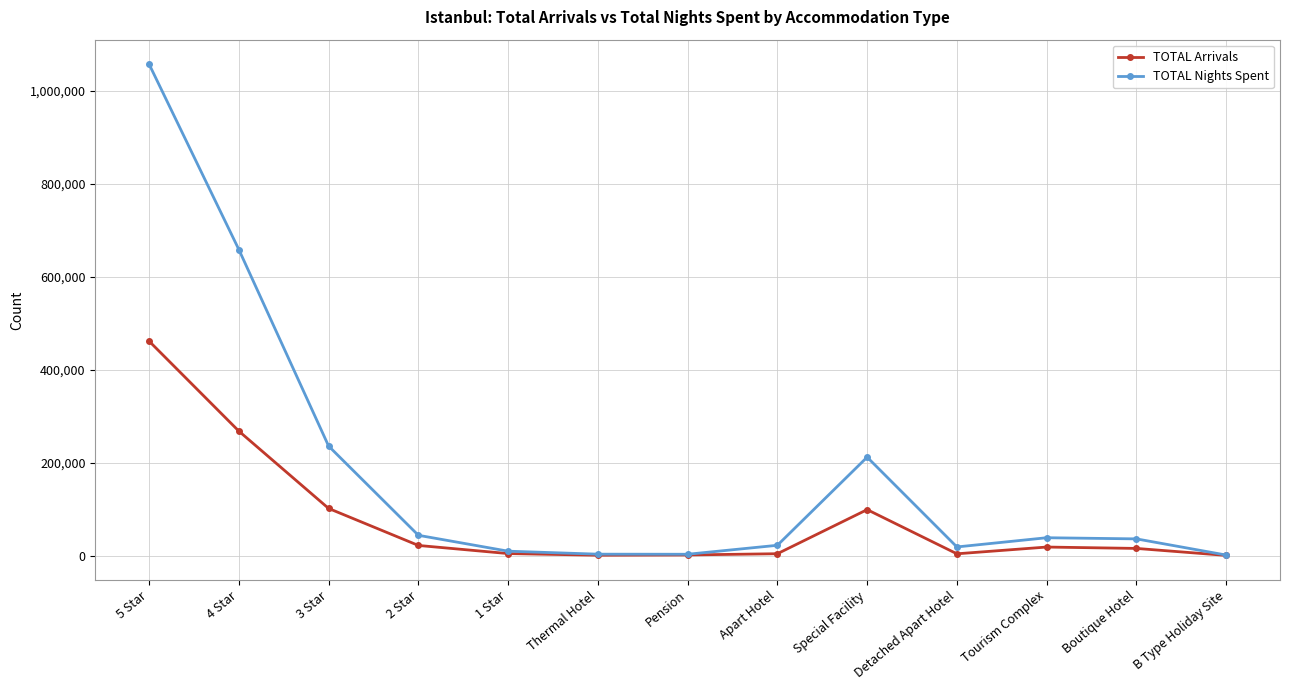

Rank the series at Boutique Hotel from highest to lowest value.

TOTAL Nights Spent, TOTAL Arrivals